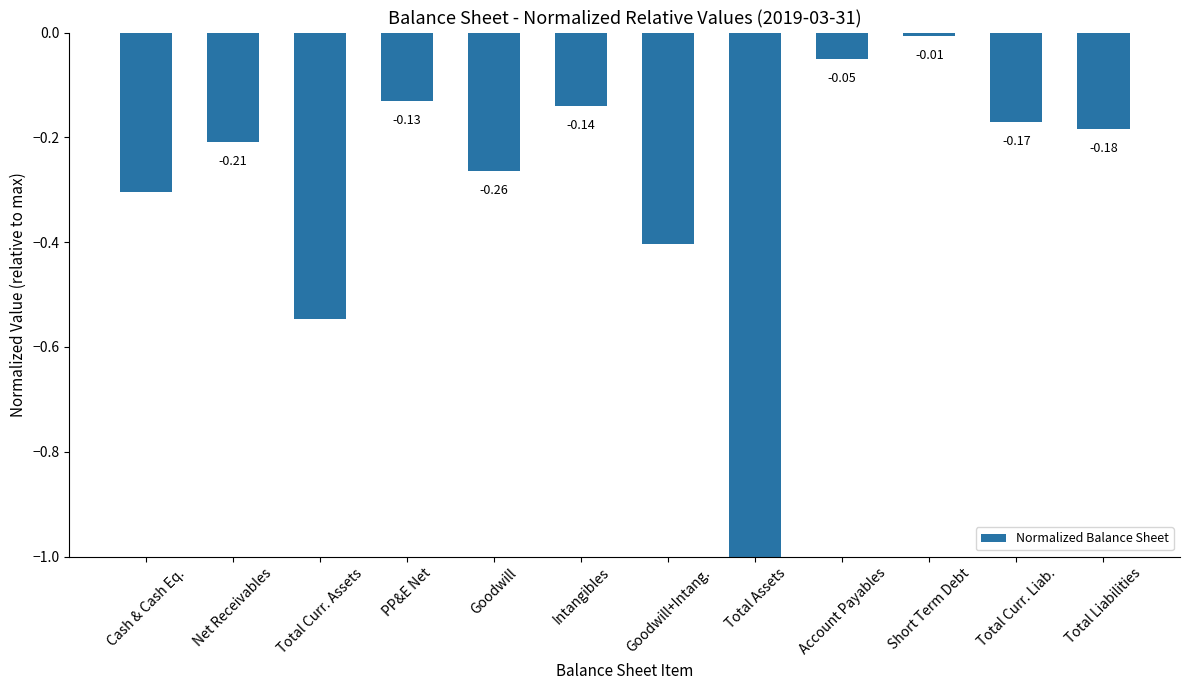

What is the sum of all values?

-3.4